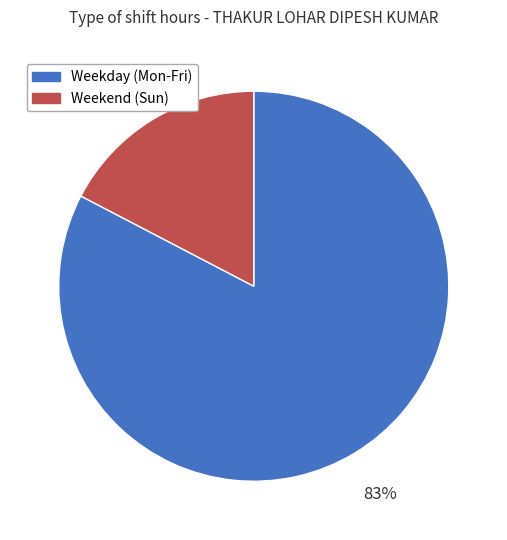

Is it true that Weekend (Sun) is 17% of the pie?

True